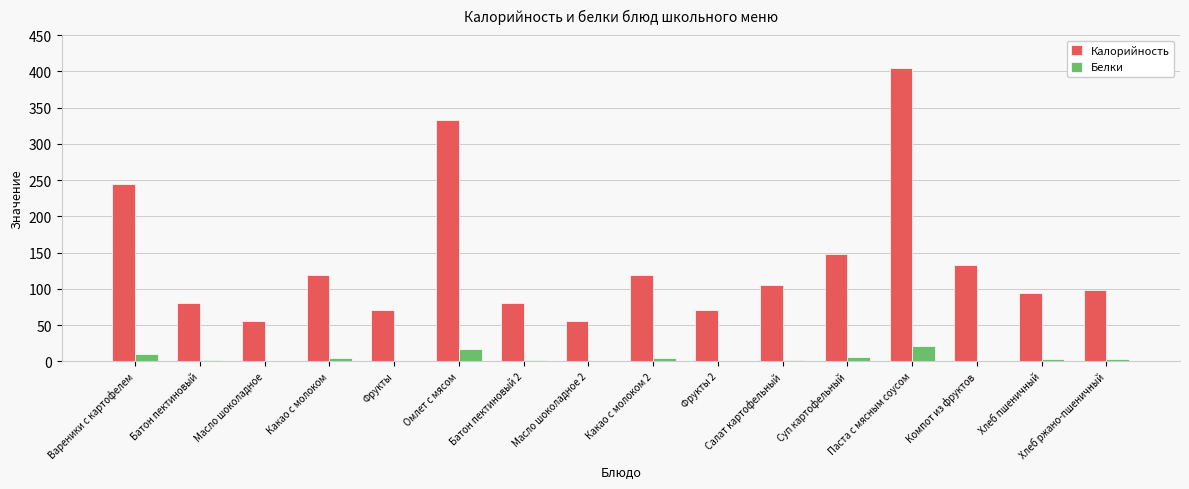

What is the highest value of the Белки series?

20.5